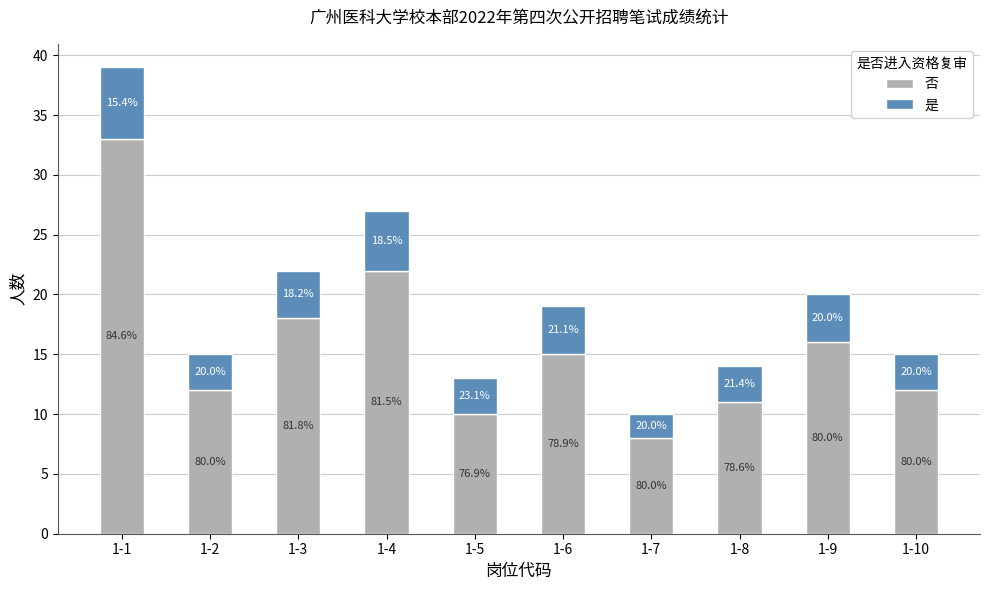

What are all the series names shown in the legend?

否, 是